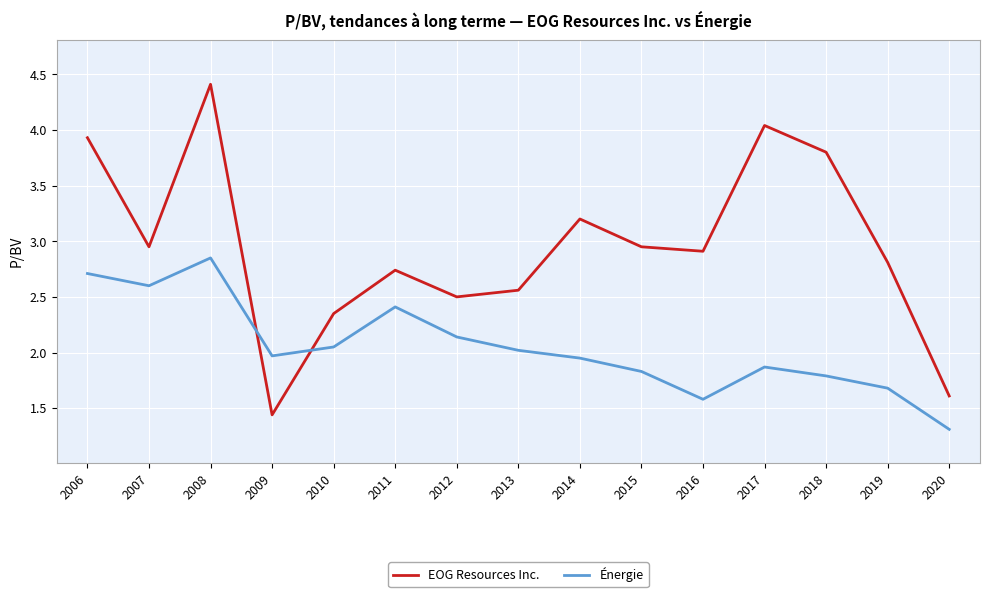

Which series ends up on top after the final intersection of Énergie and EOG Resources Inc.?

EOG Resources Inc.